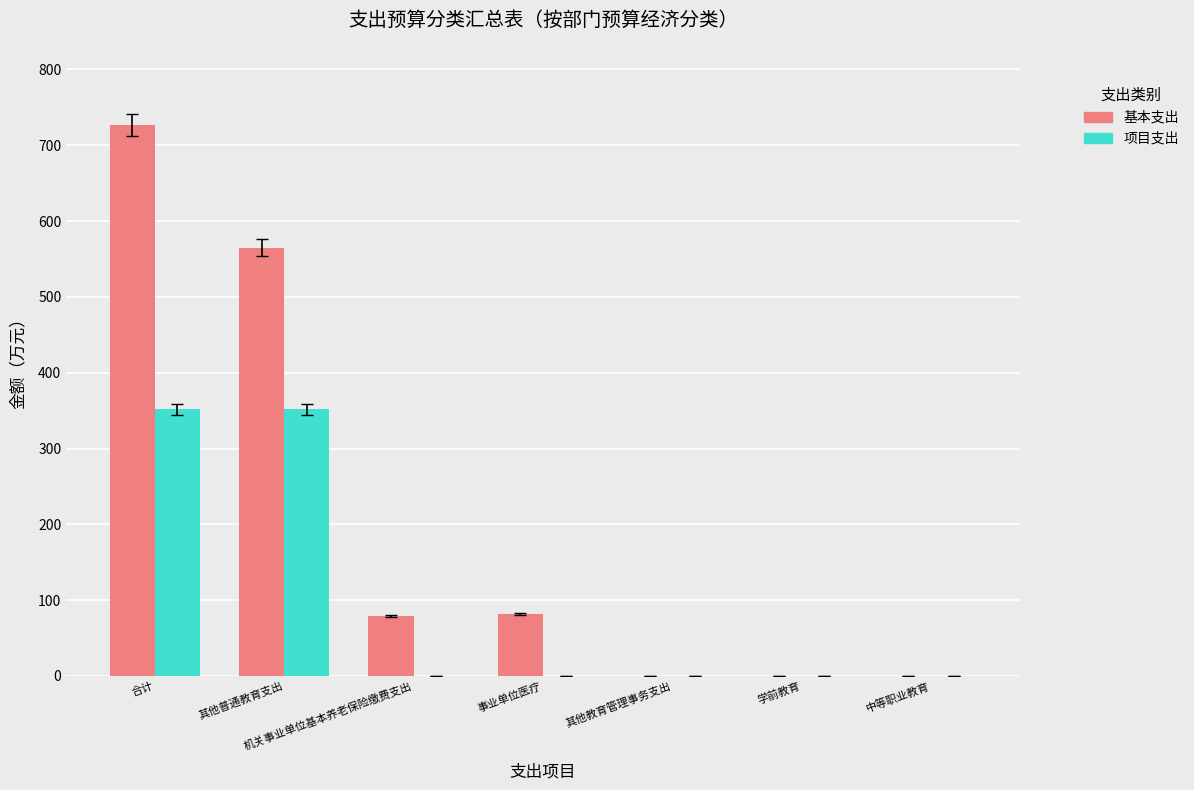

Is the value of 项目支出 at 其他普通教育支出 greater than the value of 基本支出 at 学前教育?

Yes